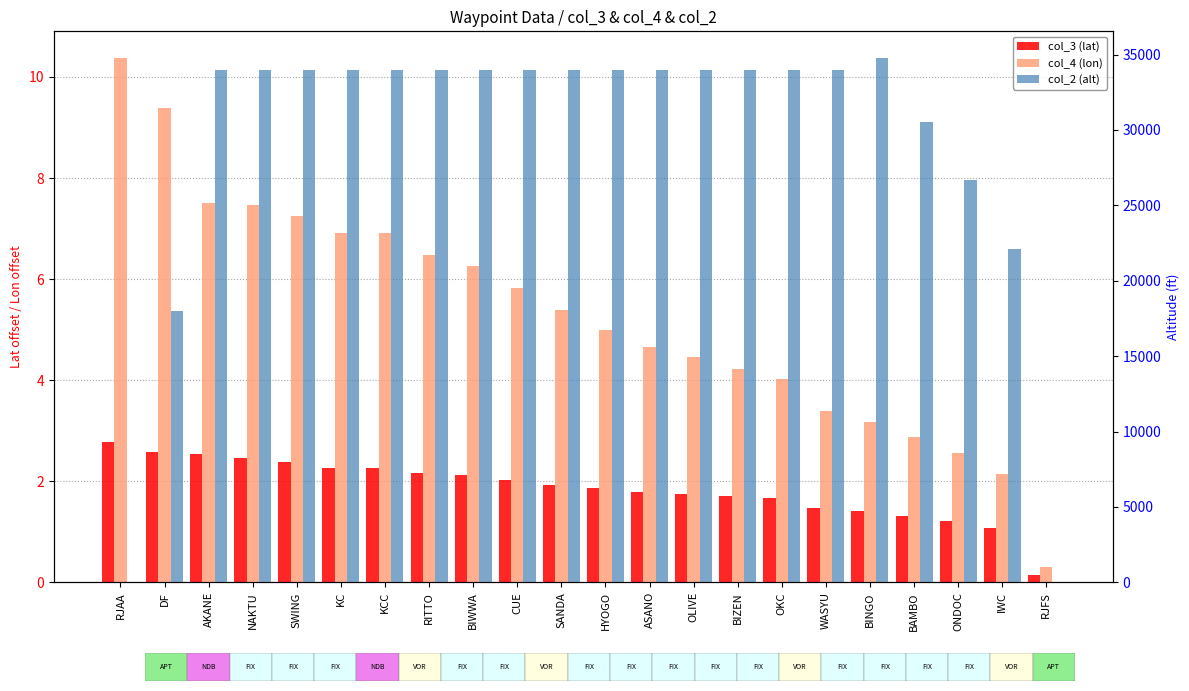

Rank the series at SWING from lowest to highest value.

col_3 (lat), col_4 (lon), col_2 (alt)